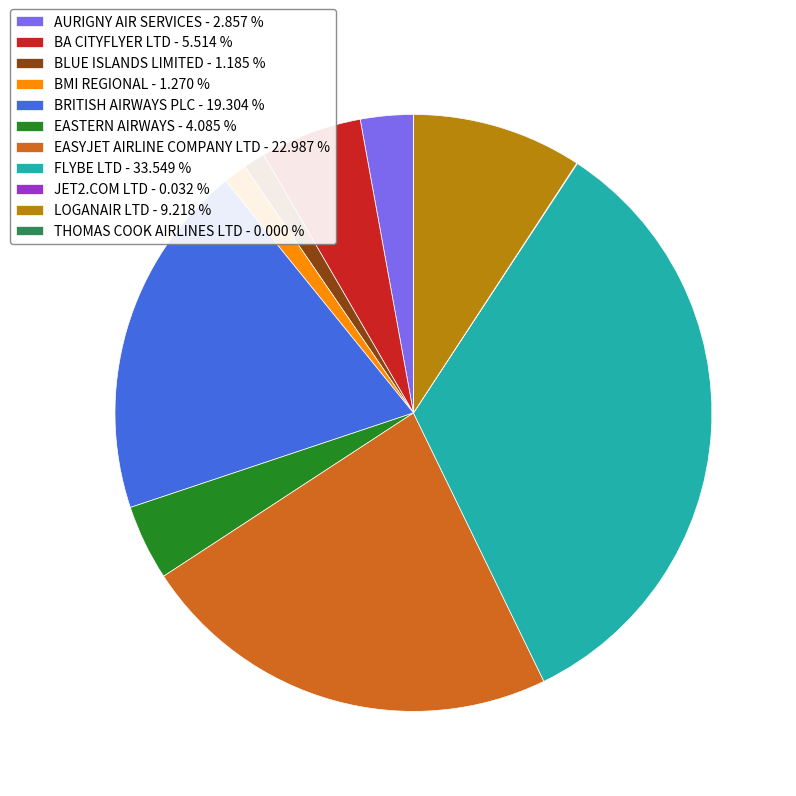

Does EASTERN AIRWAYS - 4.085 % represent more than half of the total?

No